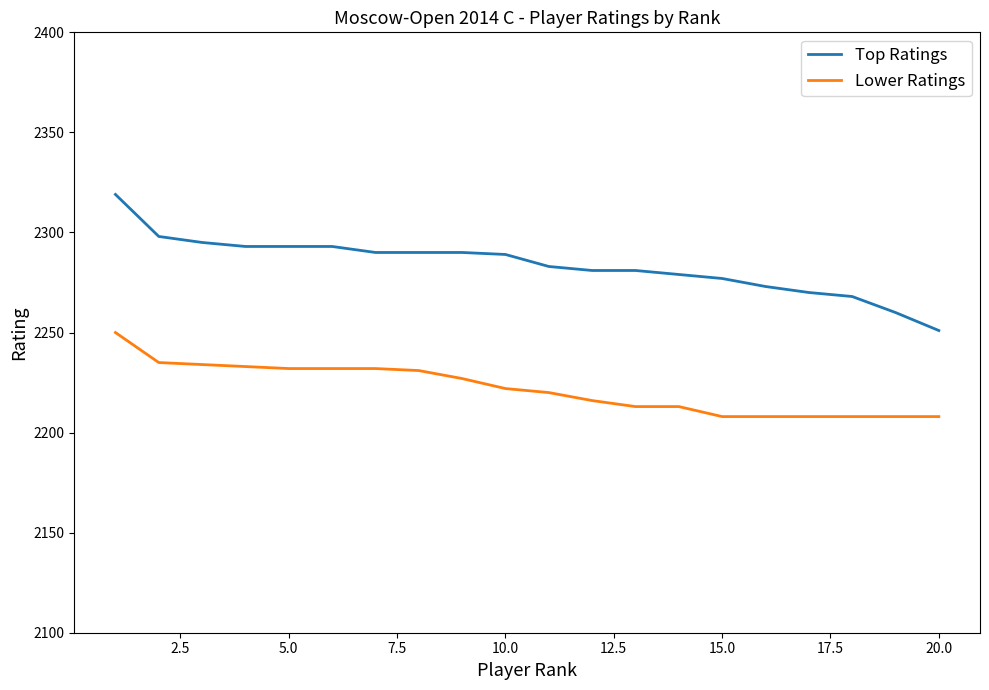

What is the minimum value shown in the chart?

2208